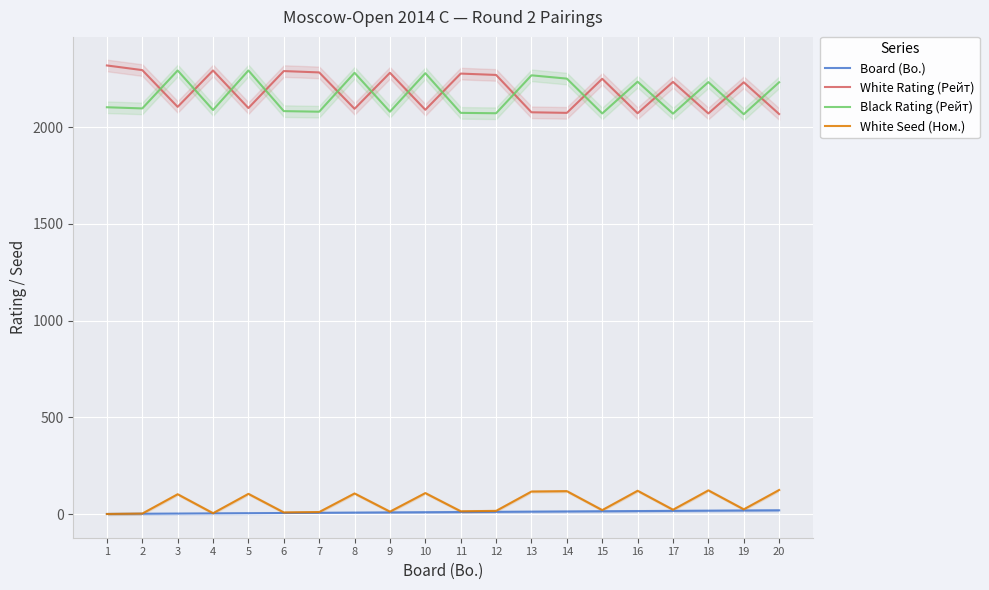

Where is Black Rating (Рейт) nearest to the value 2180?

20